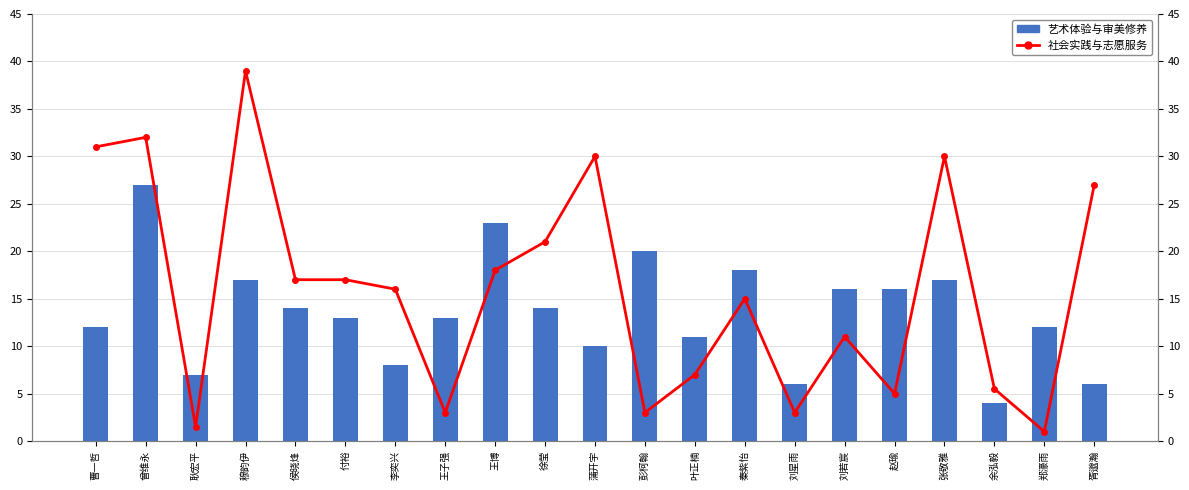

What is the spread (max minus min) of values at 付裕?

4.0